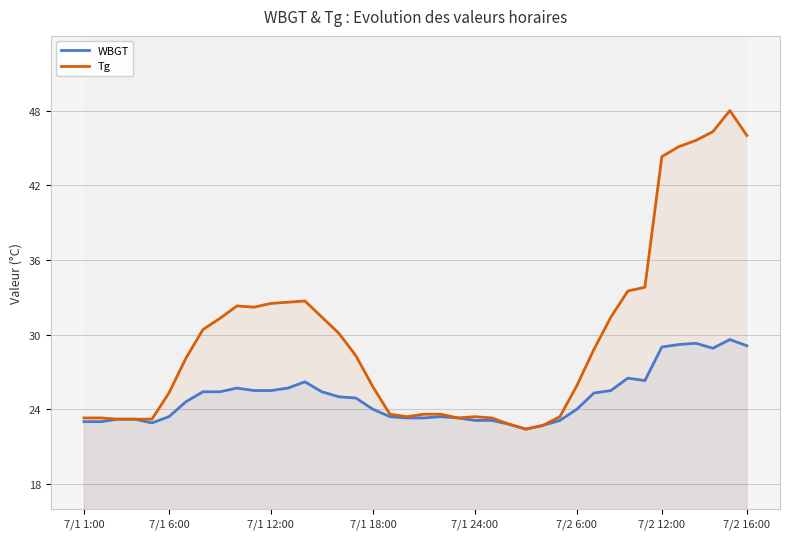

Which series has the largest range (max minus min)?

Tg